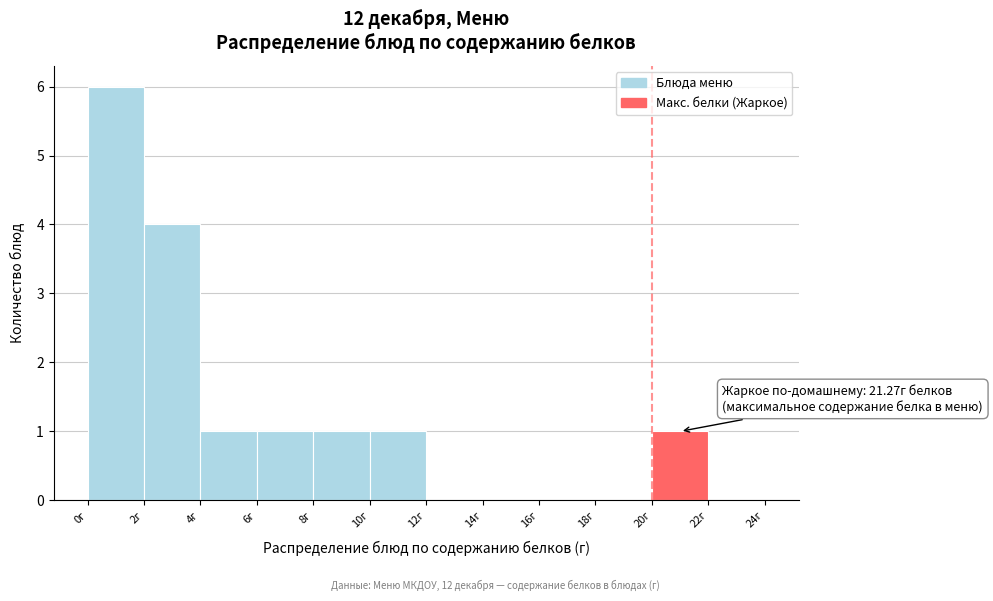

Over which range of the x-axis is the bar tallest?

0 to 2